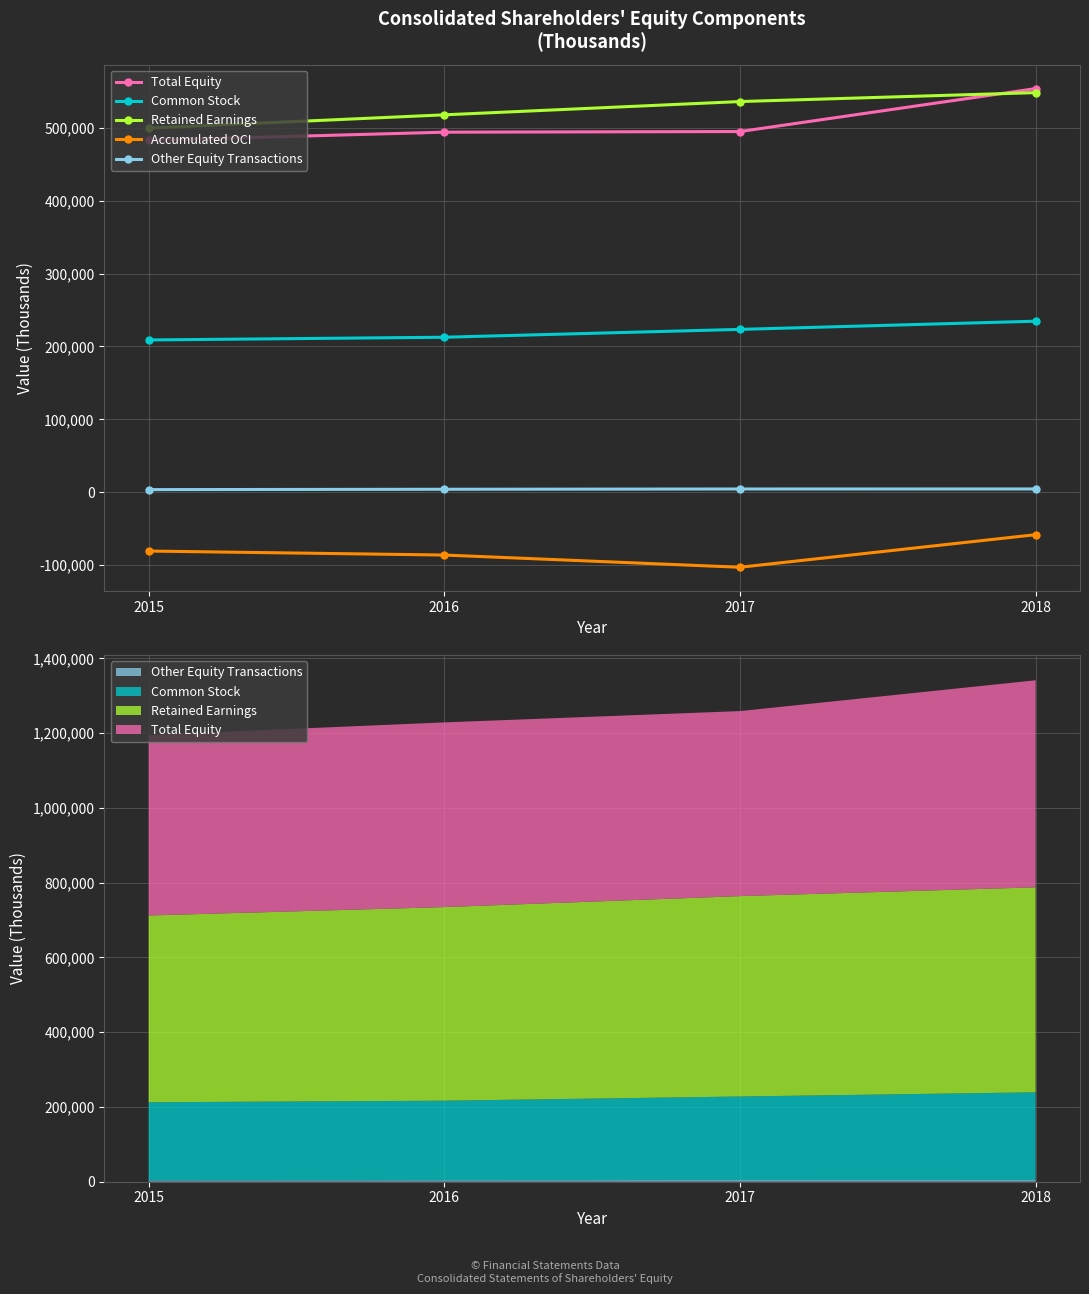

Which series has the largest range (max minus min)?

Total Equity